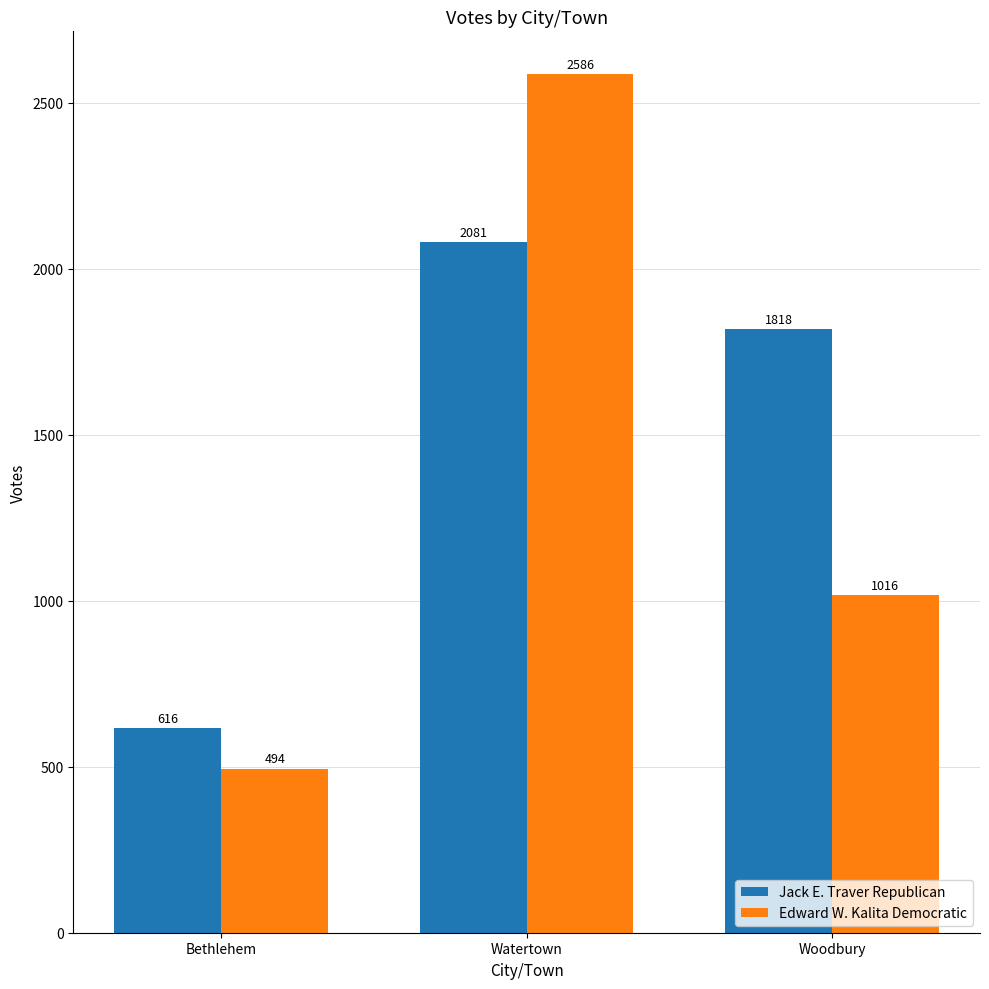

Which series has the widest spread of values?

Edward W. Kalita Democratic